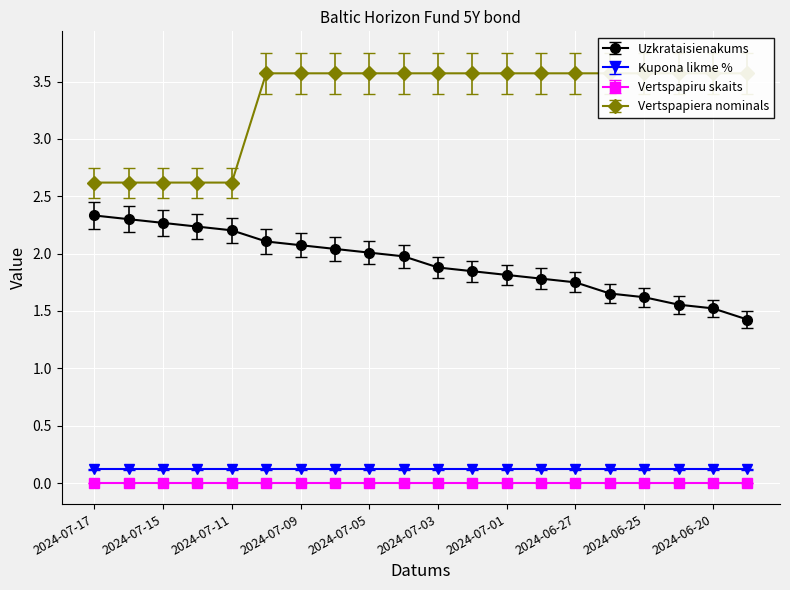

What is the lowest value of the Uzkrataisienakums series?

1.4